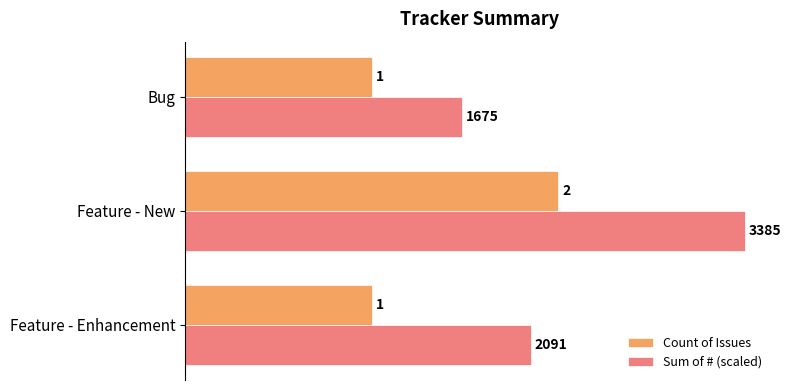

At which category is the sum across all series the highest?

Feature - New